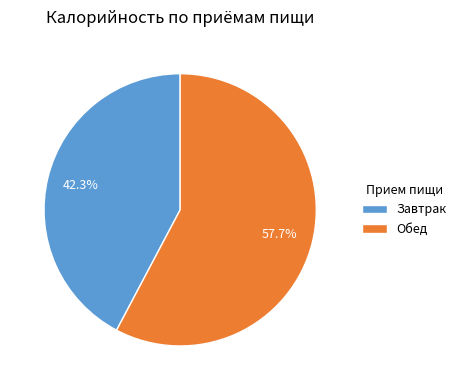

Is Завтрак the majority of the pie?

No